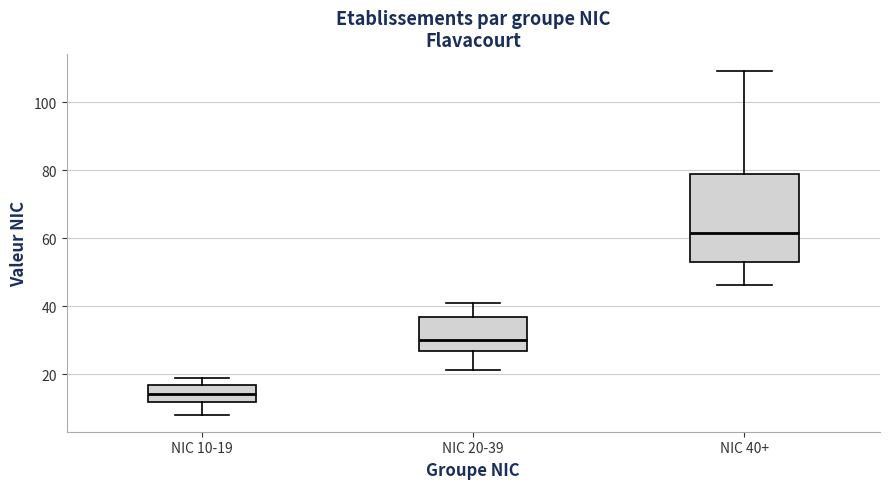

Which box's median line is the lowest?

NIC 10-19